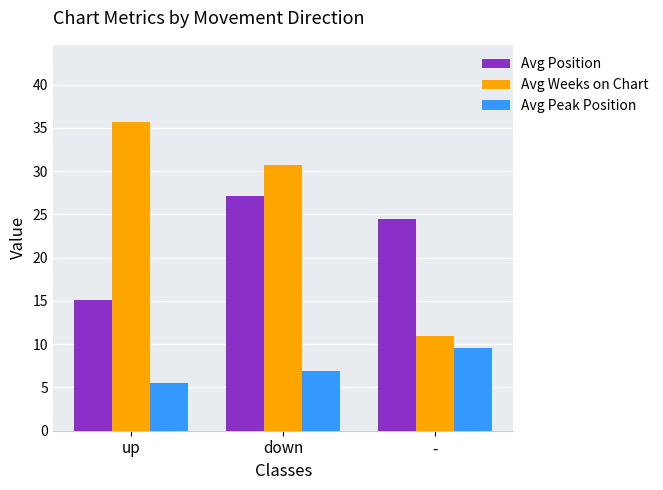

At which category is the sum across all series the highest?

down